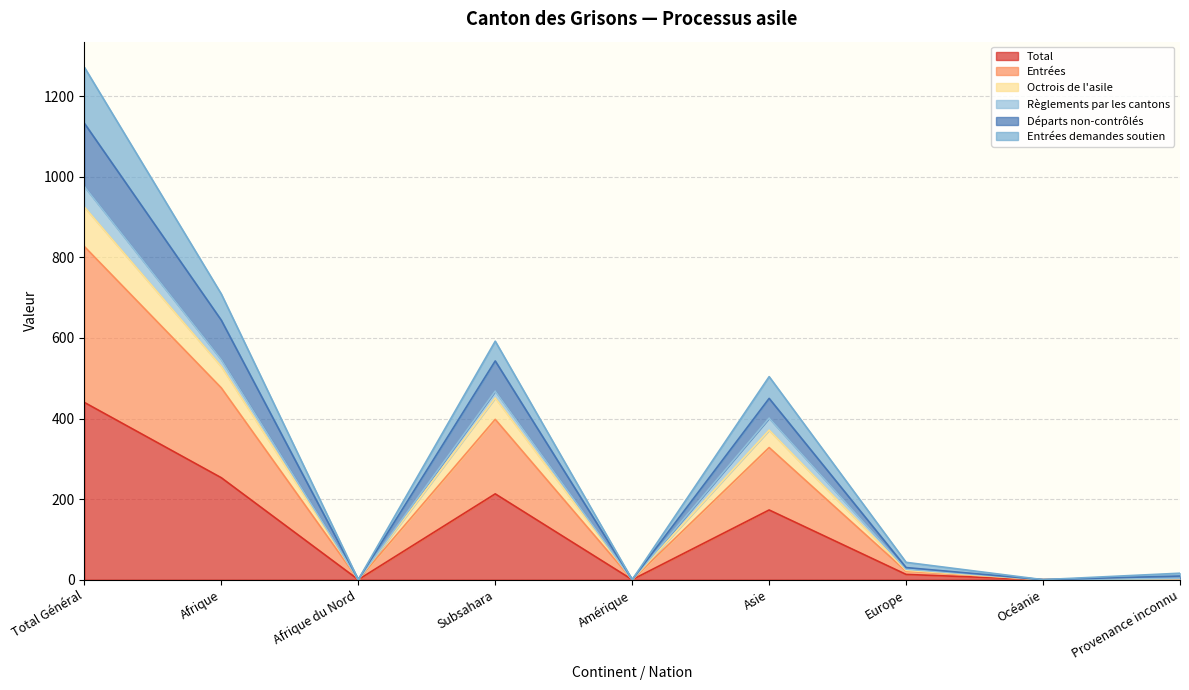

The value of Total at Total Général is 440. True or false?

True